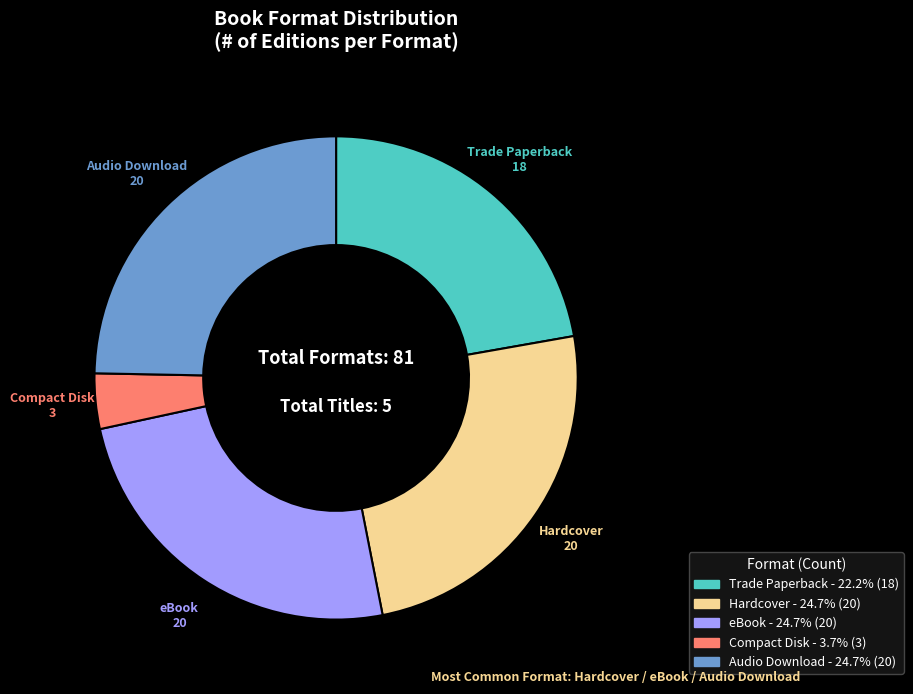

Is there a majority slice in this chart?

No